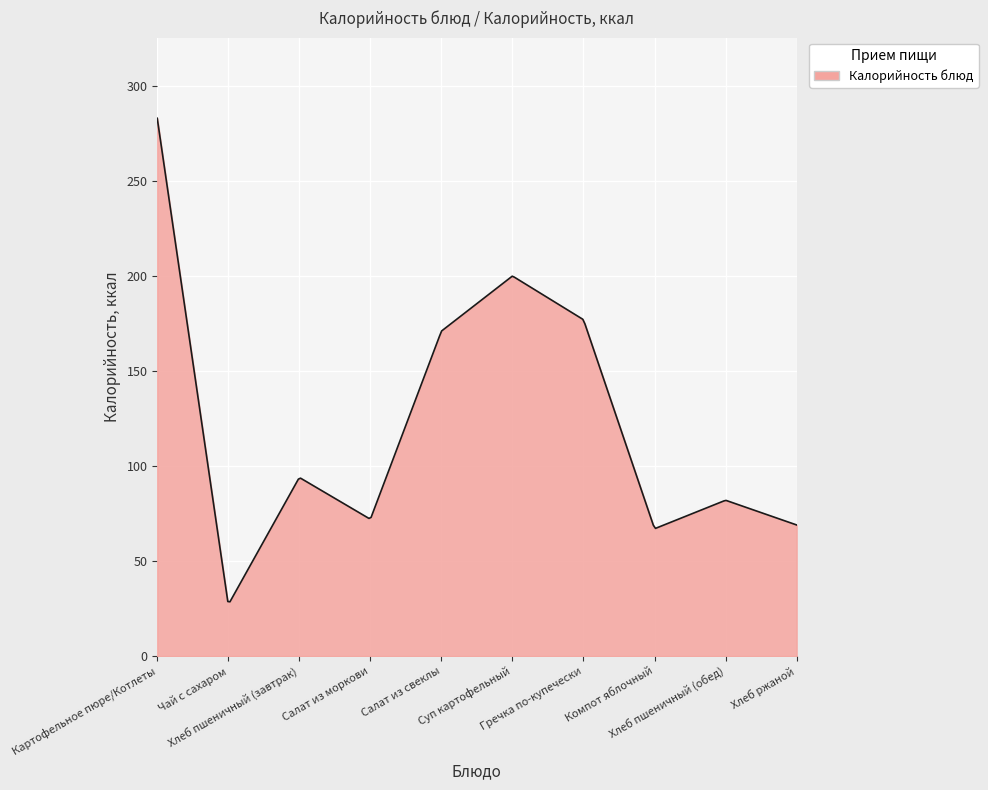

What is the greatest value displayed?

283.0